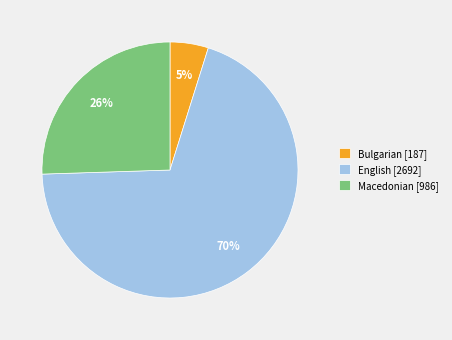

Which category has the smallest portion of the pie?

Bulgarian